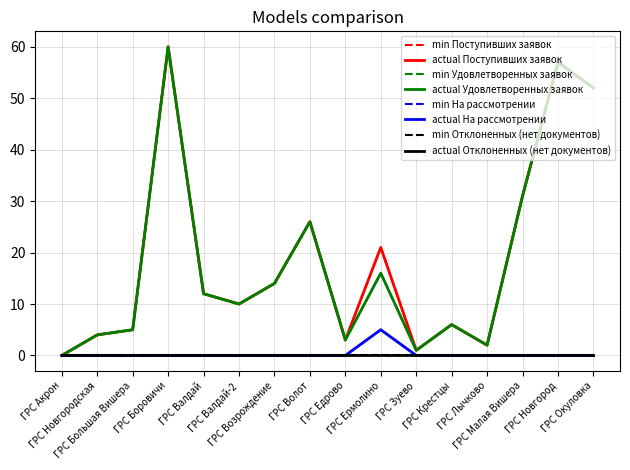

Does the chart have visible grid lines?

Yes